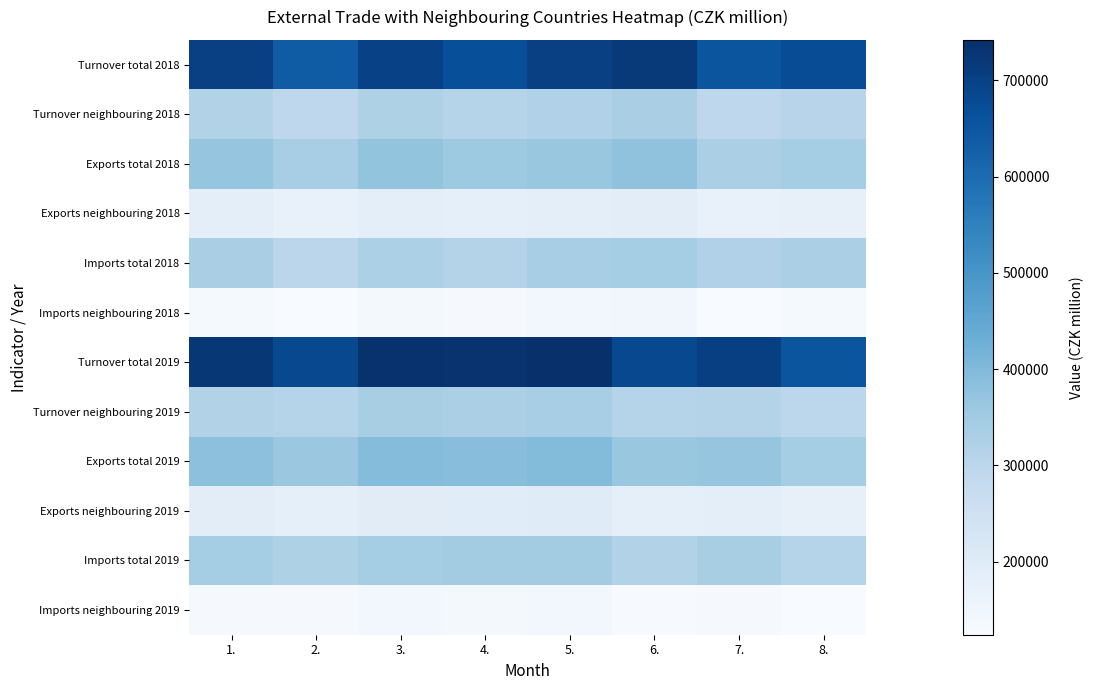

Which has a higher value, 8. or 3.?

3.